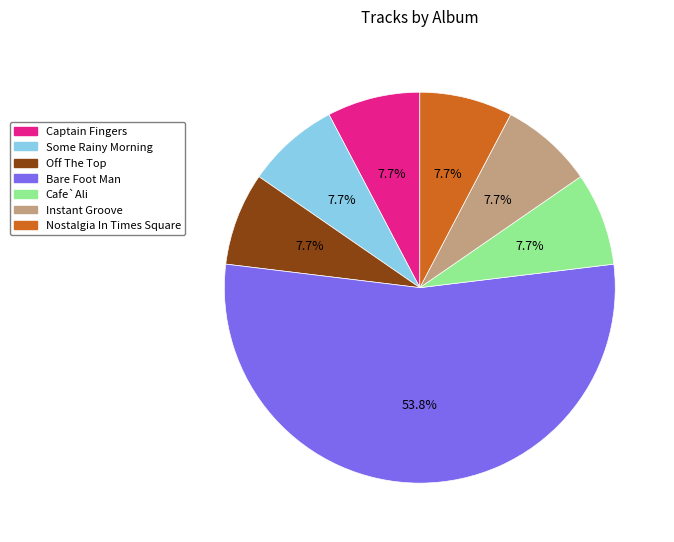

What is the ratio of the value at Bare Foot Man to the value at Instant Groove?

7.0